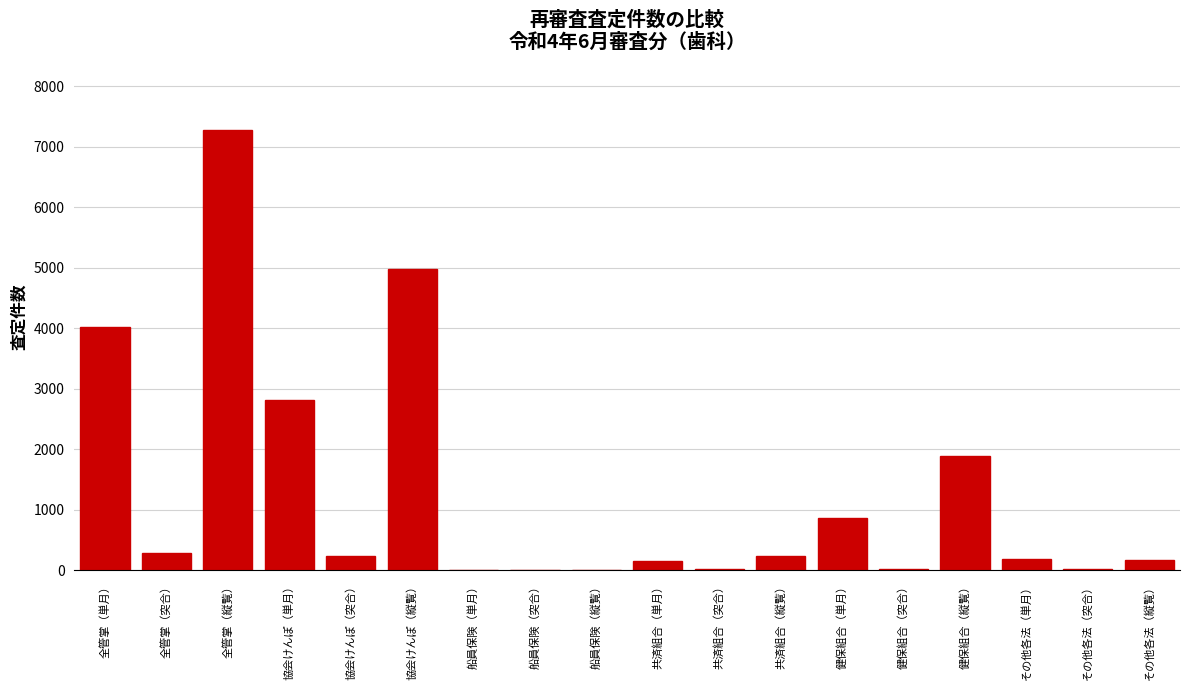

Where is the data nearest to the value 3636?

全管掌（単月）